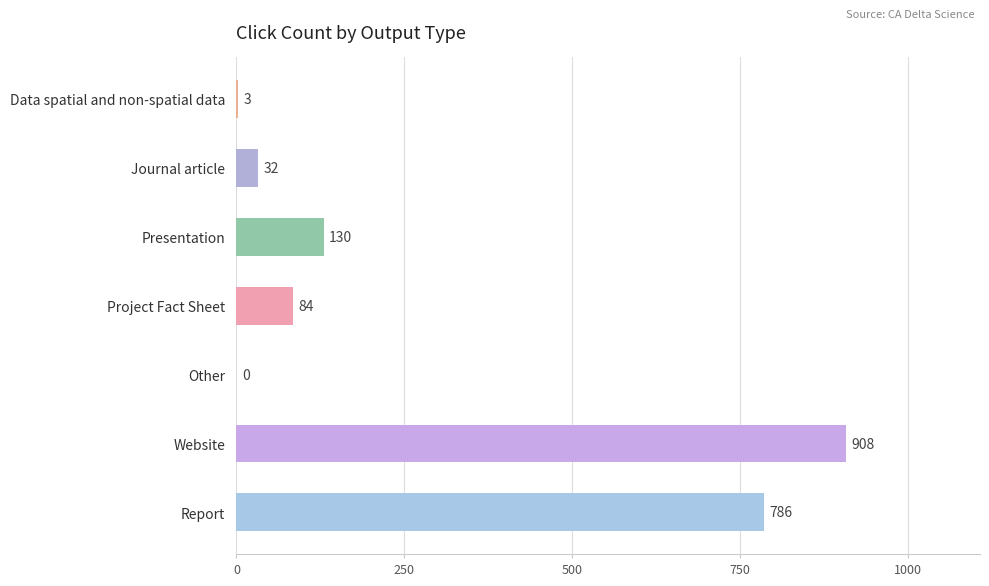

What is the approximate value at Data spatial and non-spatial data?

3